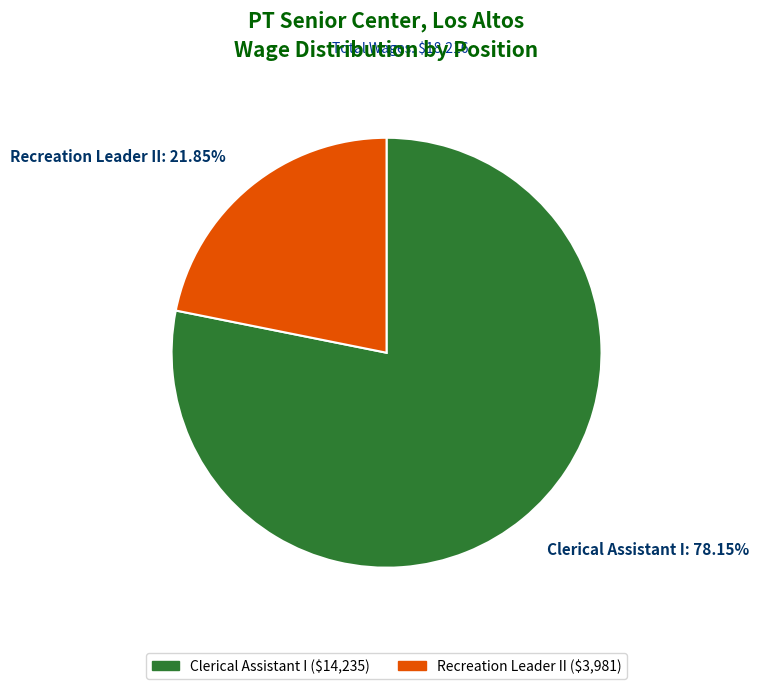

Rank the categories by value from lowest to highest.

Recreation Leader II, Clerical Assistant I